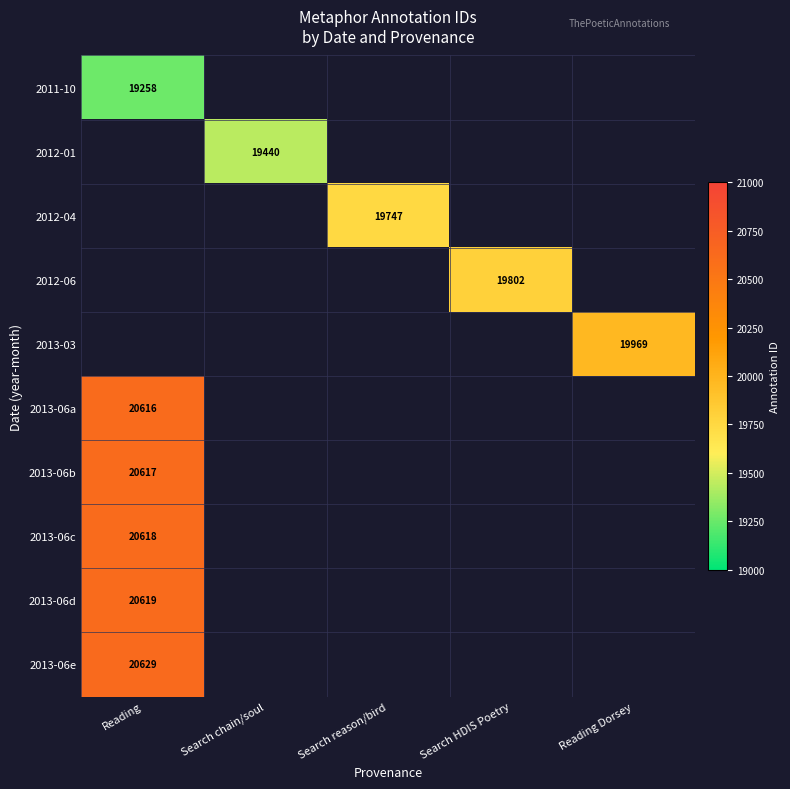

Count the number of data series in this chart.

10